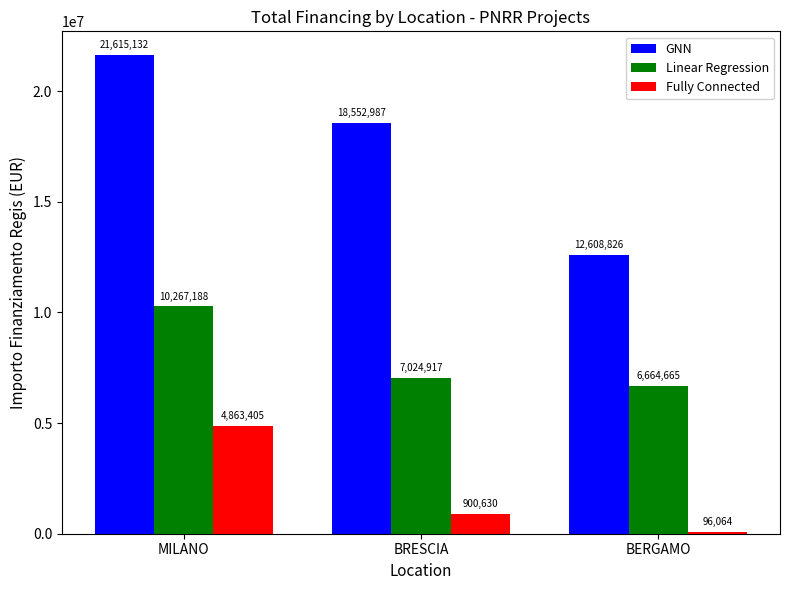

What position from the right is BRESCIA?

2